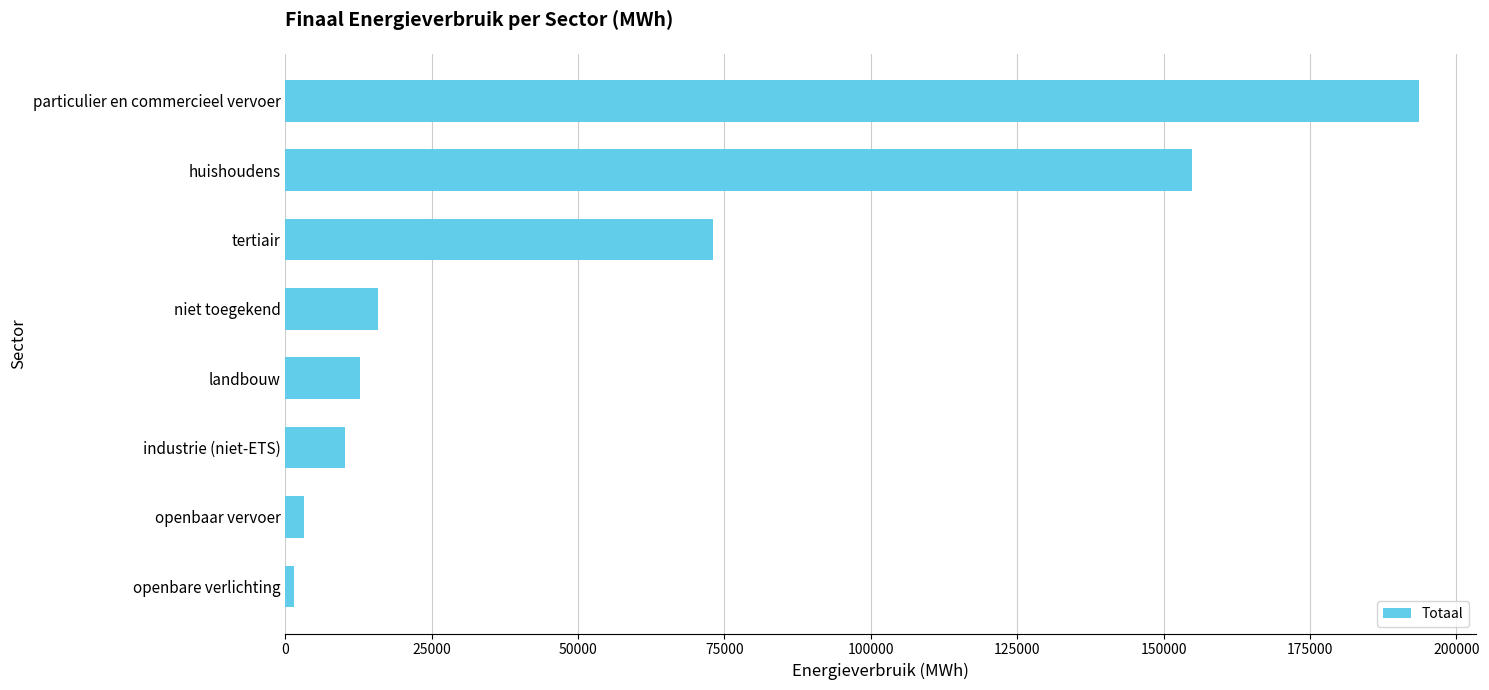

What is the sum of all values?

464888.0